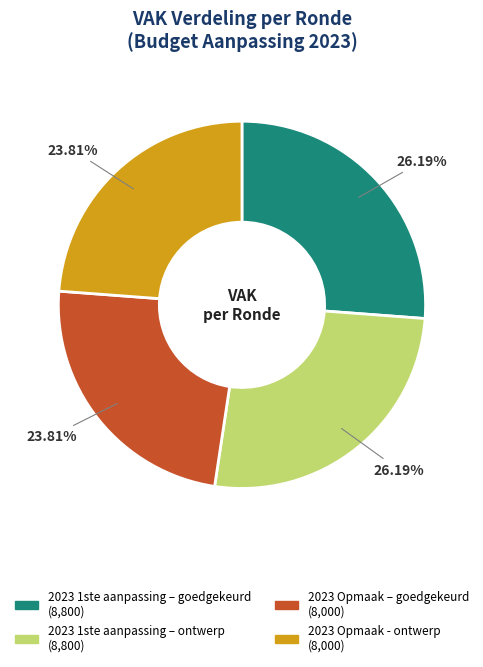

How many segments does this pie chart have?

4